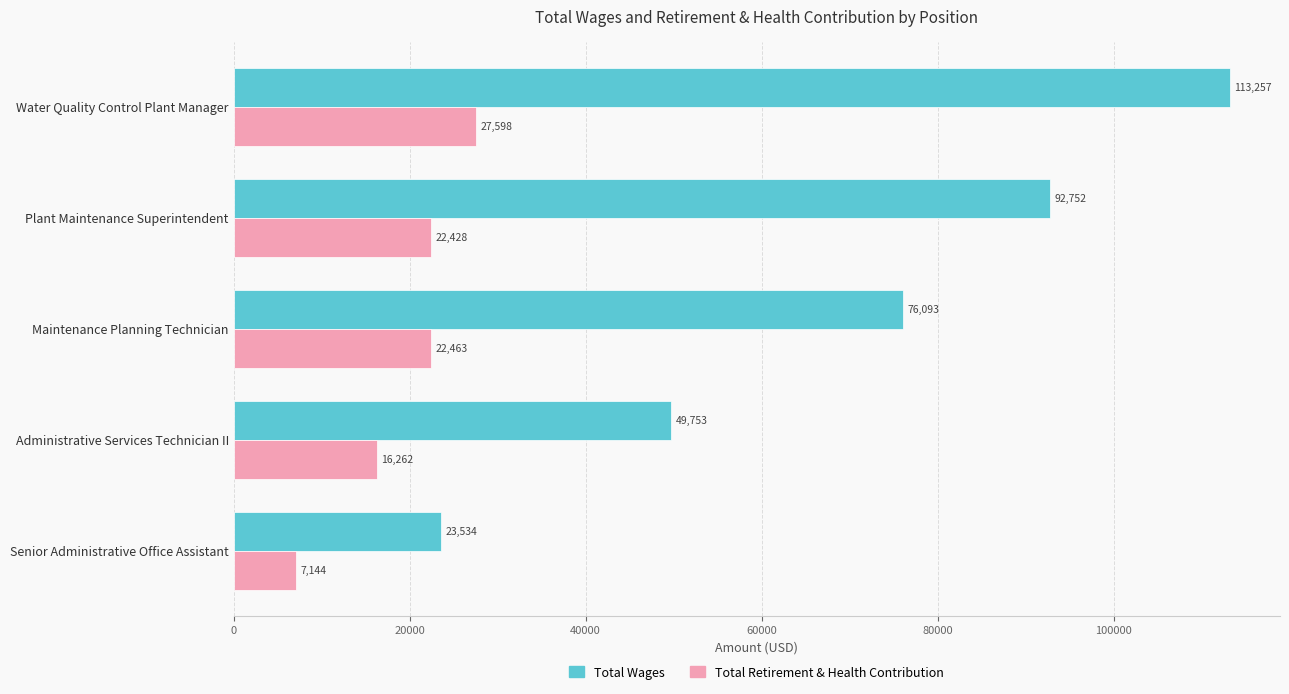

What is the difference between the maximum and minimum values in the Total Retirement & Health Contribution series?

20454